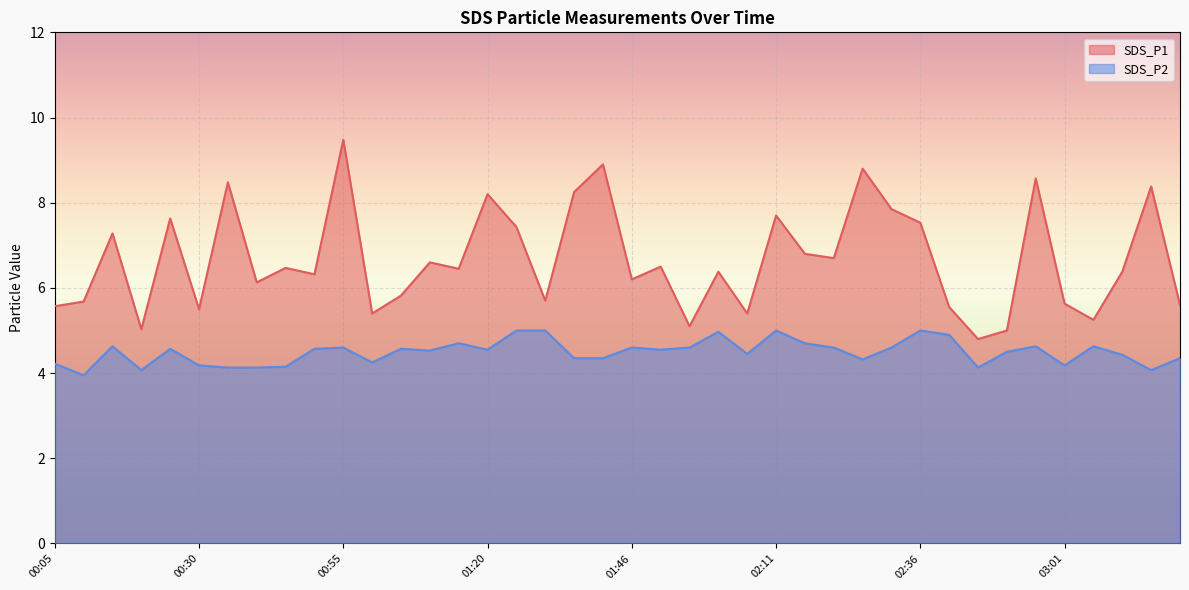

What is the difference between the highest and lowest values at 03:11?

2.0